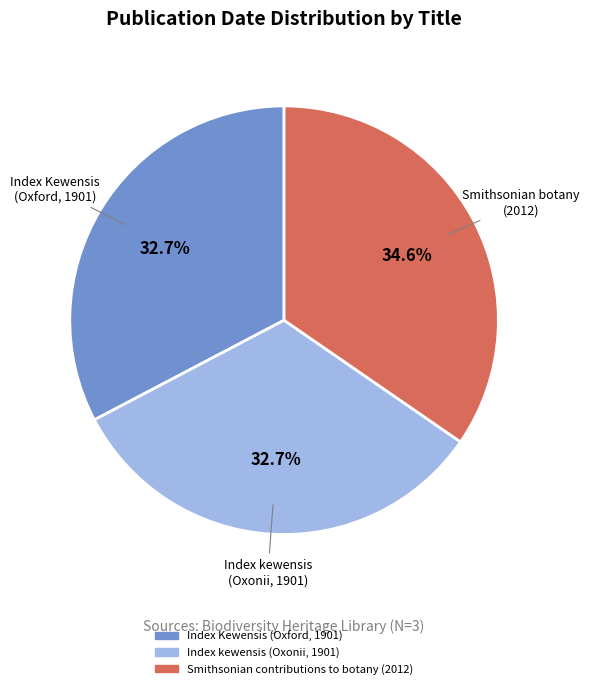

To the nearest percent, what portion does Index kewensis (Oxonii, 1901) represent?

33%